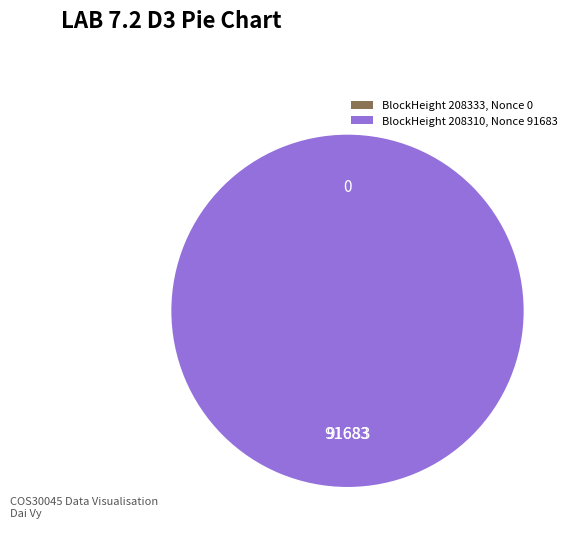

What percentage do 208333 and 208310 together represent?

100.0%